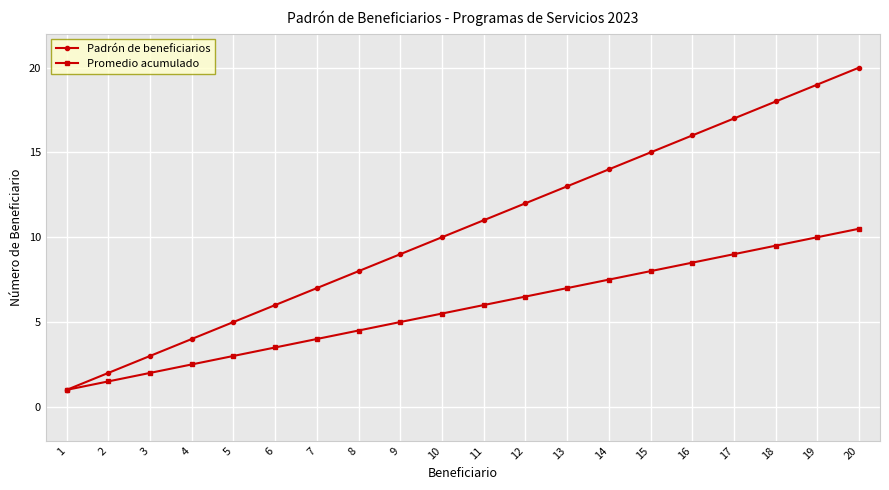

What is the average value of the Promedio acumulado series?

5.8